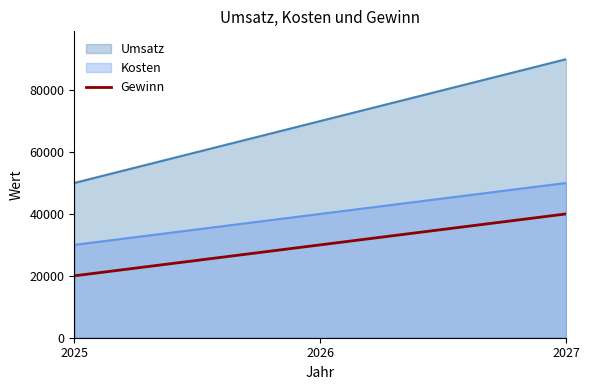

Rank the categories by value from highest to lowest.

2027, 2026, 2025